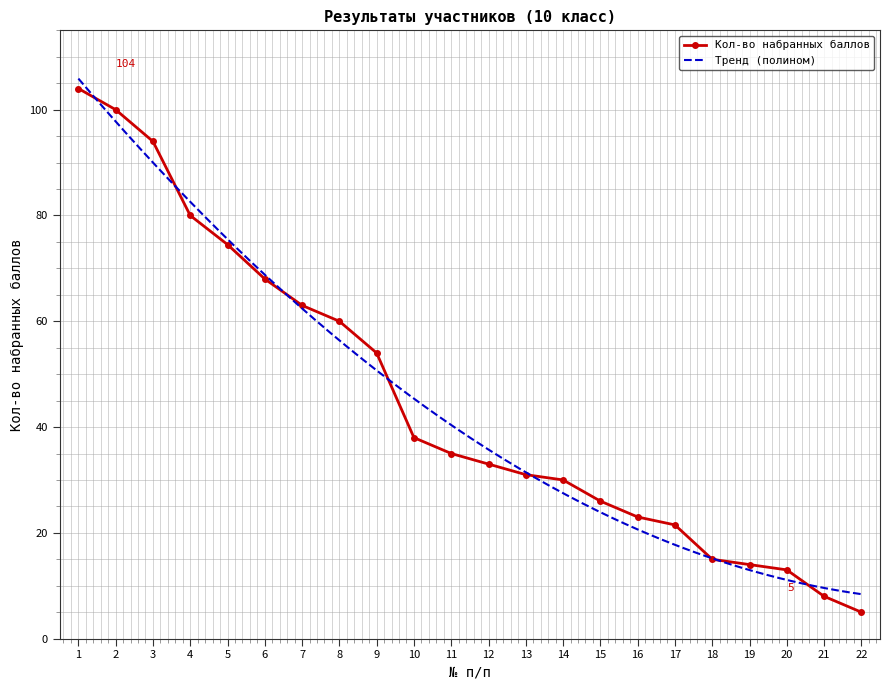

Reading right to left, what are all the values shown in this chart?

5.0	8.0	13.0	14.0	15.0	21.5	23.0	26.0	30.0	31.0	33.0	35.0	38.0	54.0	60.0	63.0	68.0	74.5	80.0	94.0	100.0	104.0